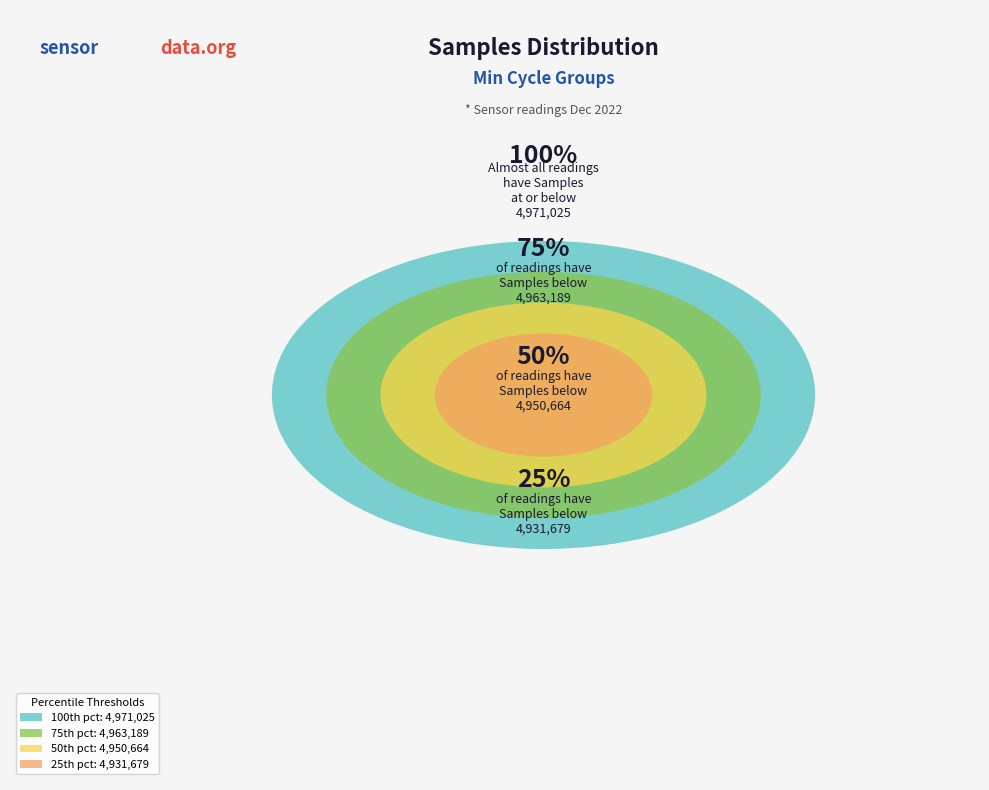

True or false: 28 accounts for 11% of the total.

False